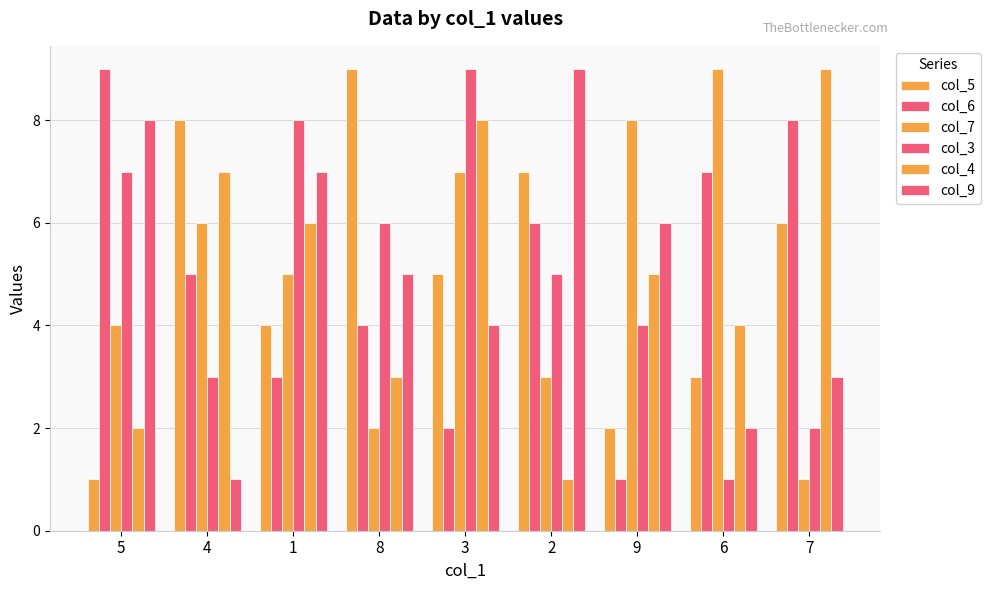

What is the label of the 4th bar from the left?

8